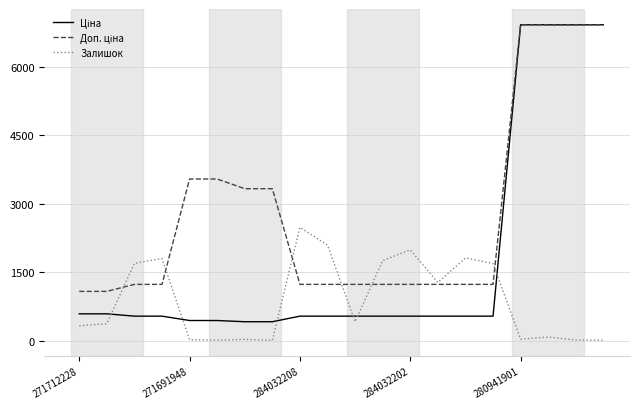

What is the maximum value shown in the chart?

6925.7